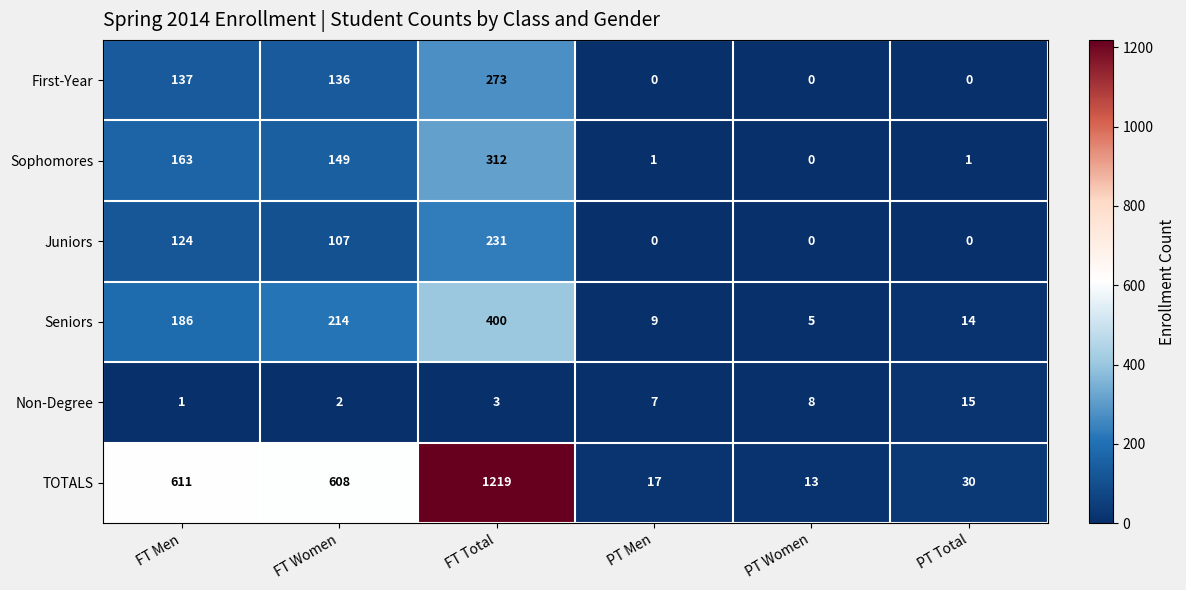

List the series in order of their peak value, highest first.

TOTALS, Seniors, Sophomores, First-Year, Juniors, Non-Degree